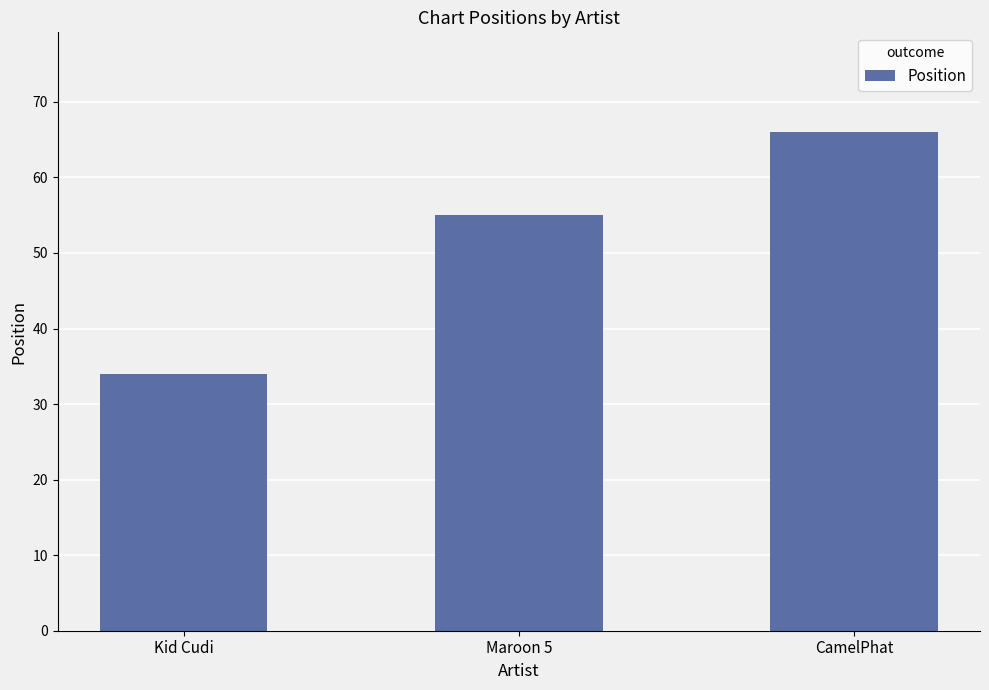

How many data points does each series have?

3